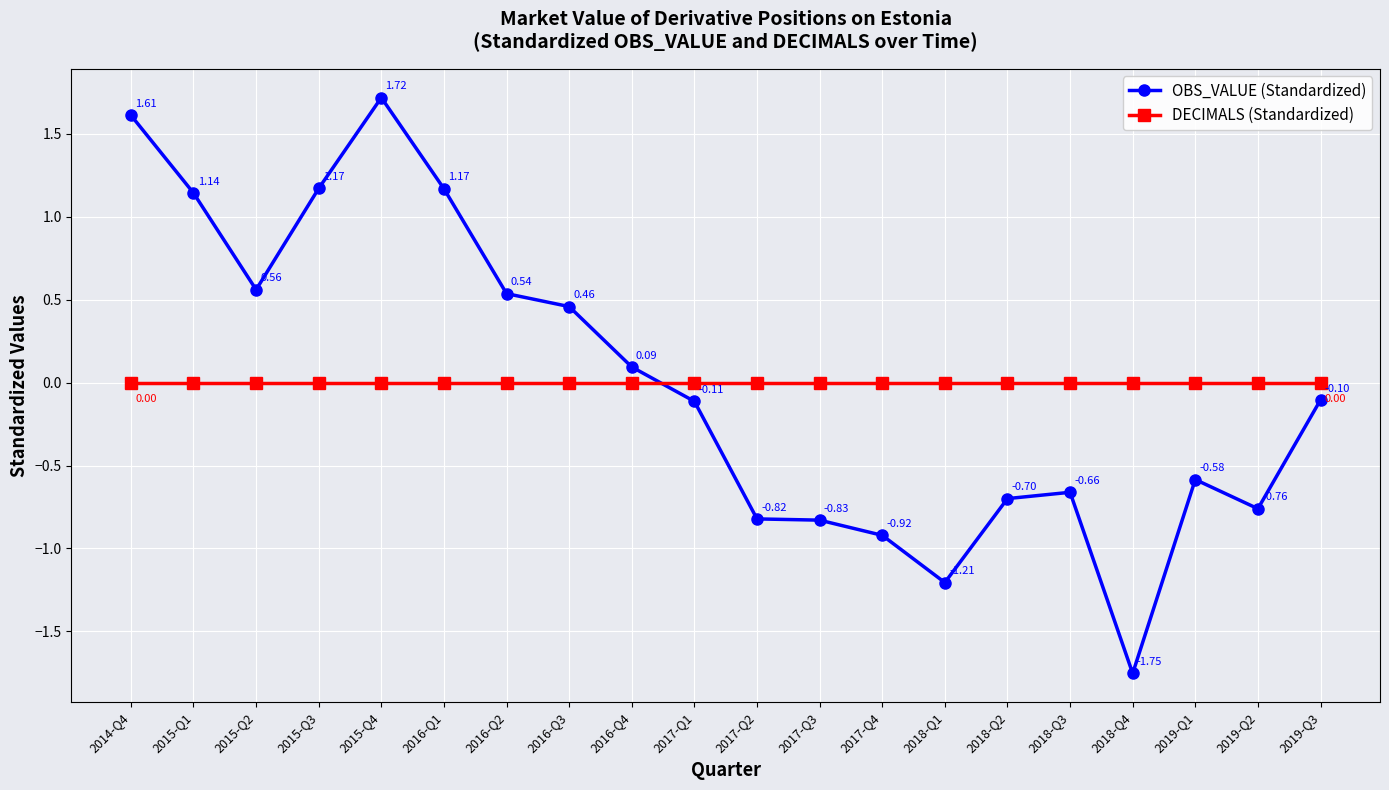

At which category is the sum across all series the highest?

2015-Q4